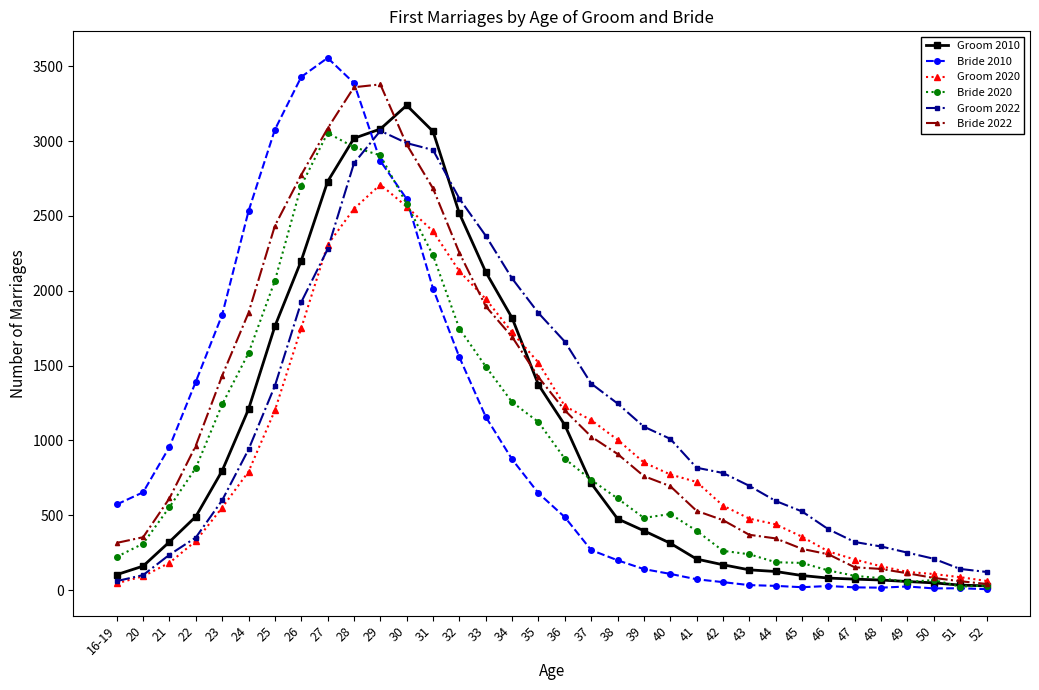

How many lines are shown in the chart?

6